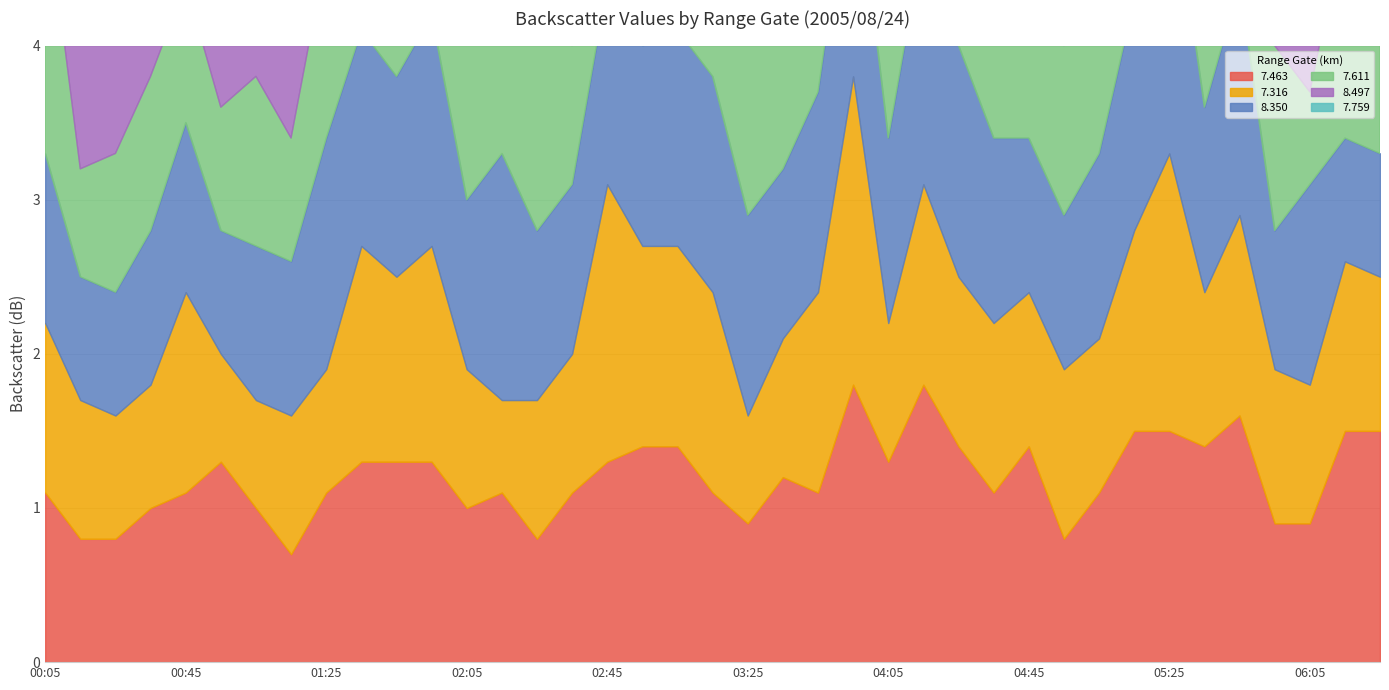

At which label does   7.759 first exceed 1?

00:45